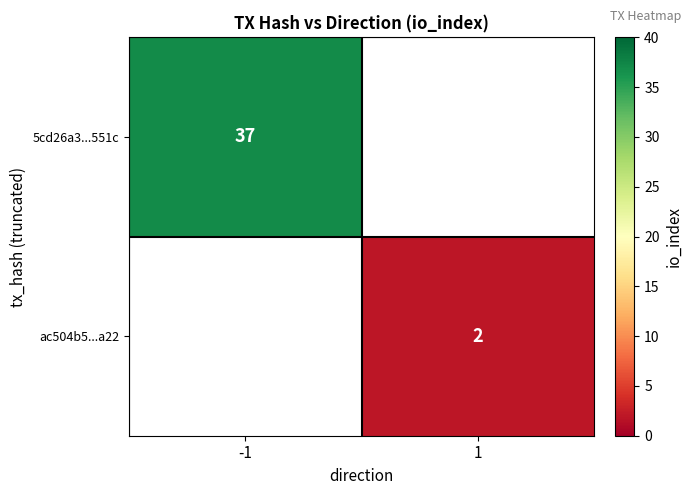

True or false: ac504b5...a22 has a value of 2 at 1.

True